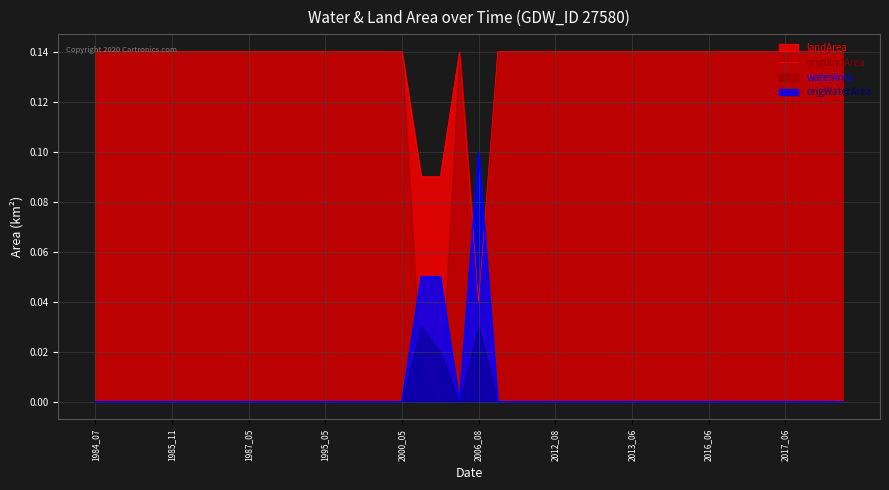

Which series has the widest spread of values?

origlandArea